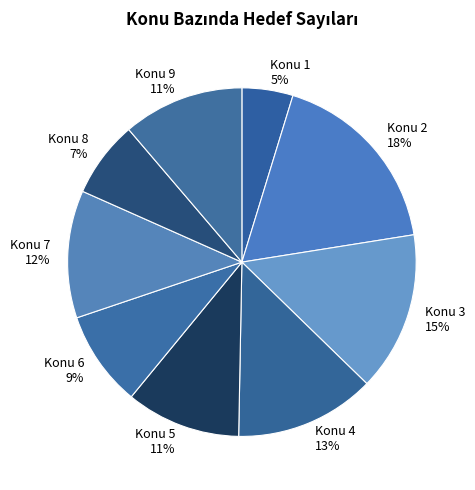

True or false: Konu 2 accounts for 18% of the total.

True